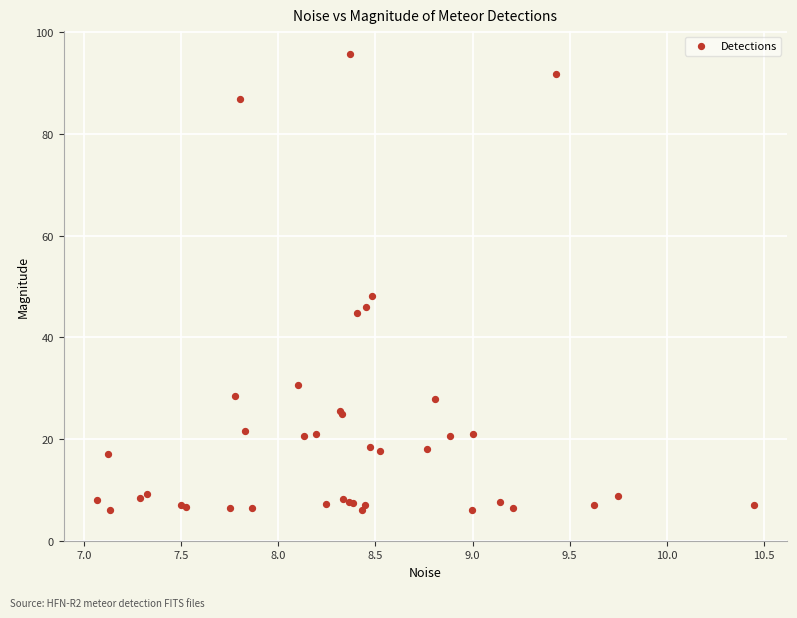

What Y value in the scatter plot is closest to 50?

48.0